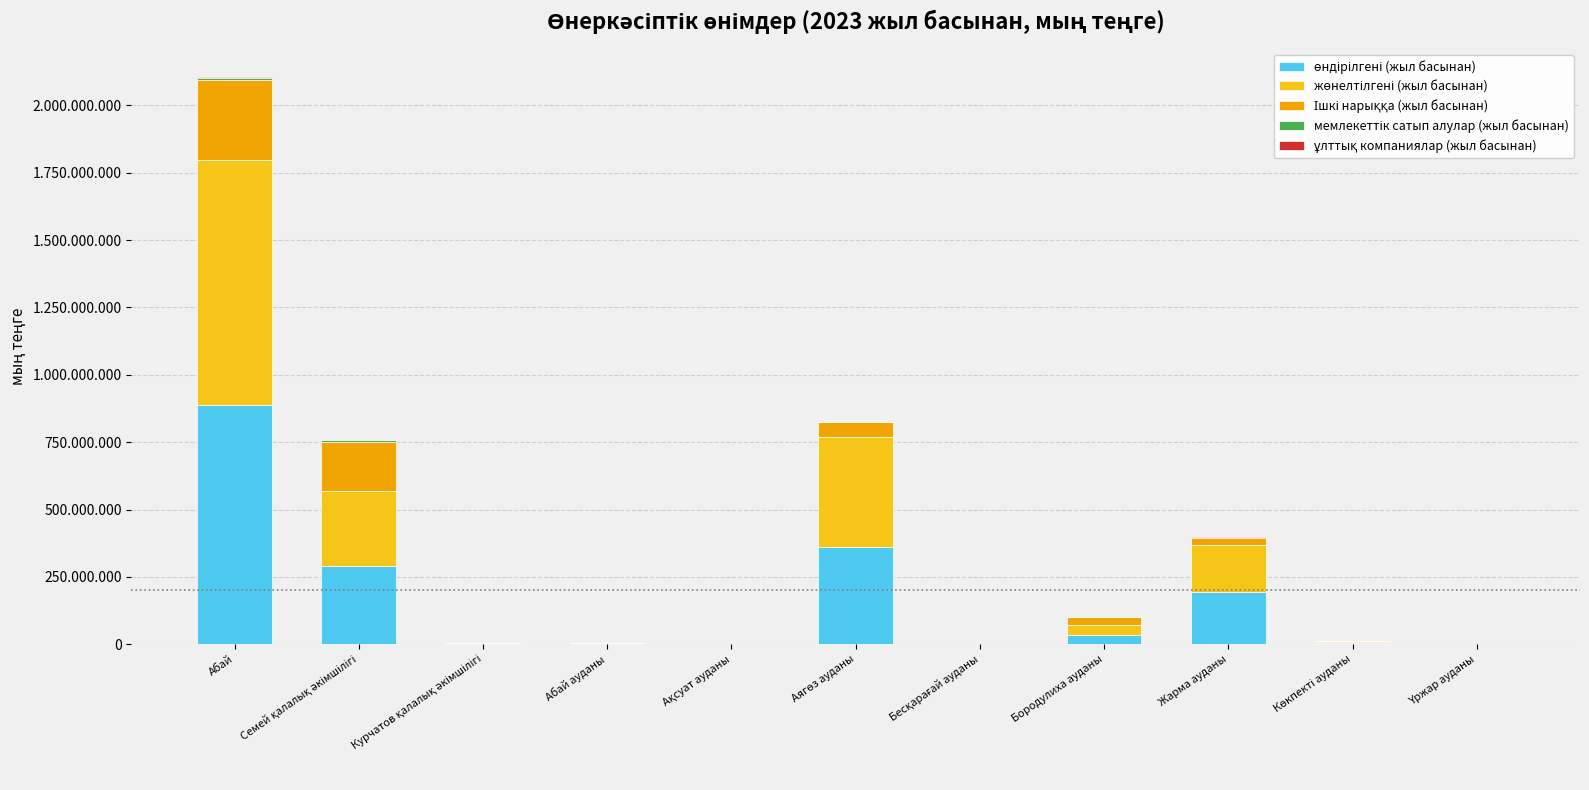

What is the sum of all өндірілгені (жыл басынан) values?

1778936876